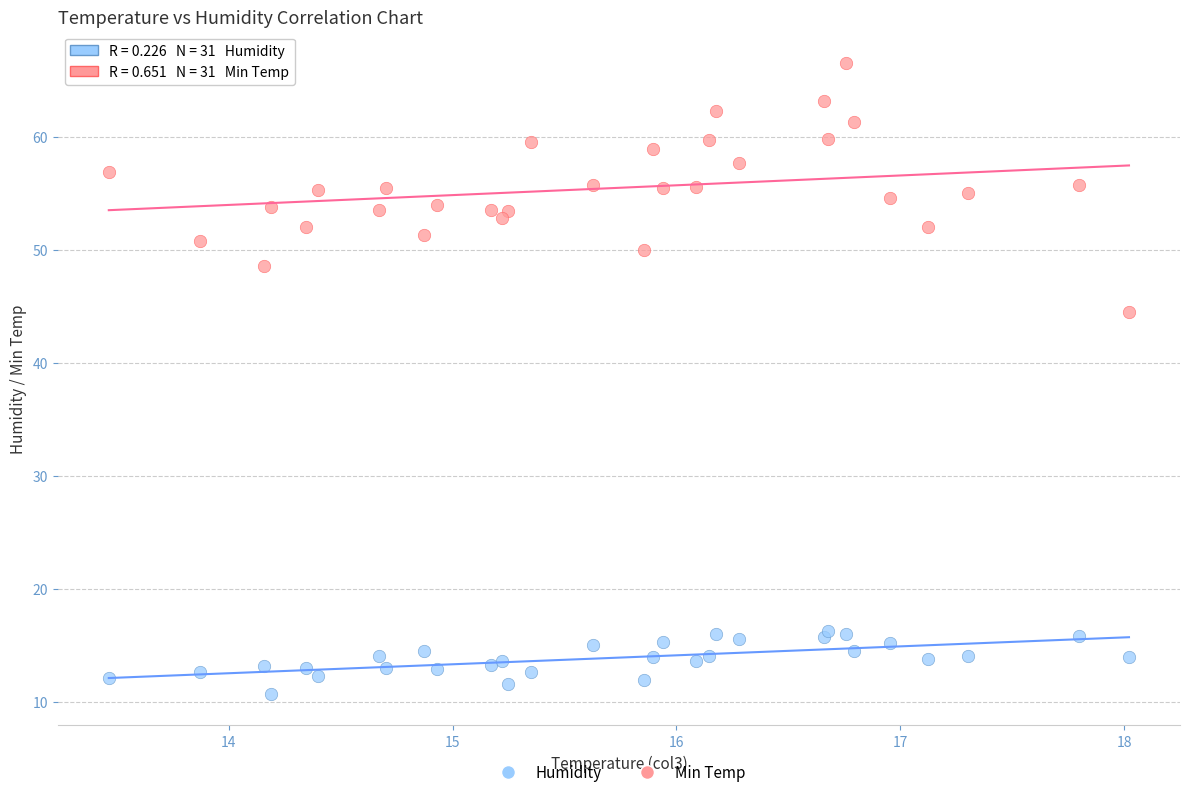

Which series reaches the maximum Y coordinate?

Humidity